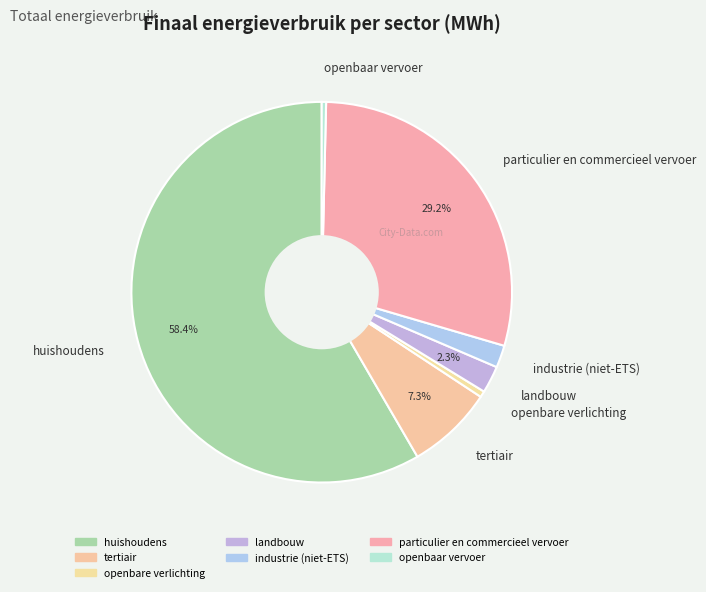

How many segments does this pie chart have?

7